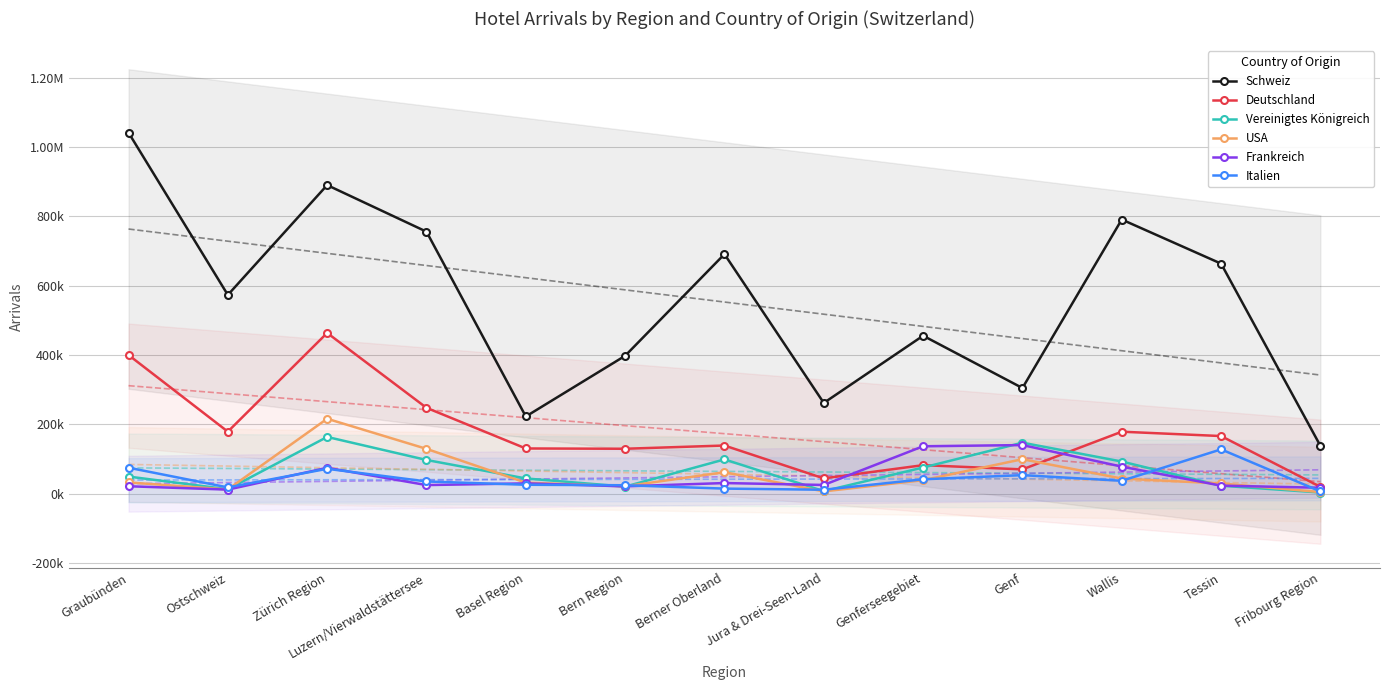

True or false: Schweiz and Vereinigtes Königreich intersect in this chart.

False